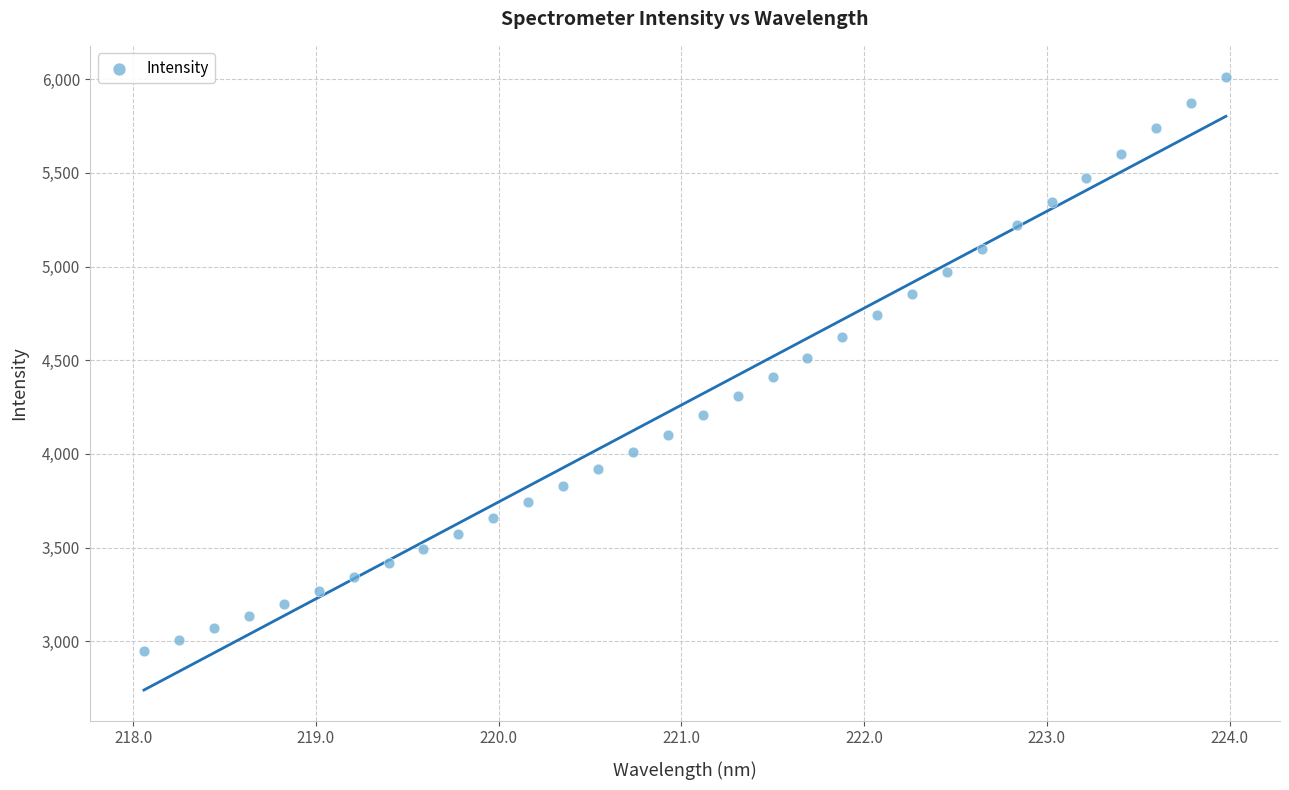

What is the range of Y values (max minus min)?

3069.2